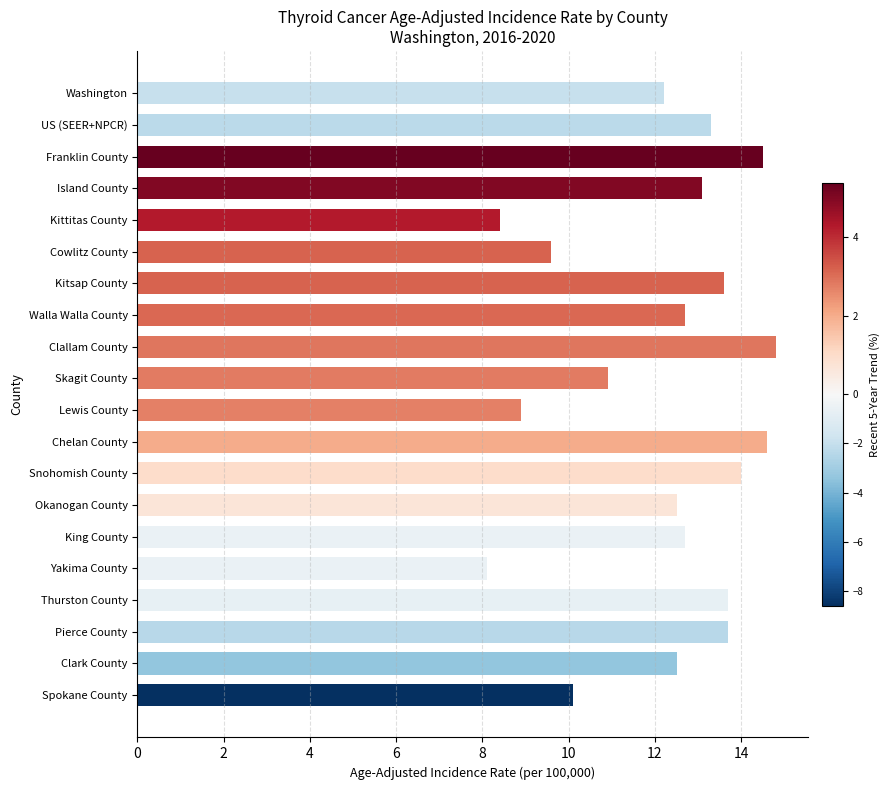

Reading bottom to top, extract all data points from this chart.

10.1	12.5	13.7	13.7	8.1	12.7	12.5	14.0	14.6	8.9	10.9	14.8	12.7	13.6	9.6	8.4	13.1	14.5	13.3	12.2